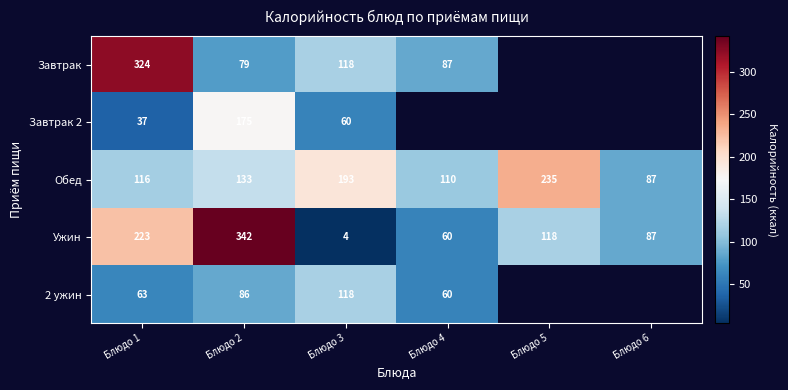

Which label corresponds to the largest value in the chart?

Блюдо 2